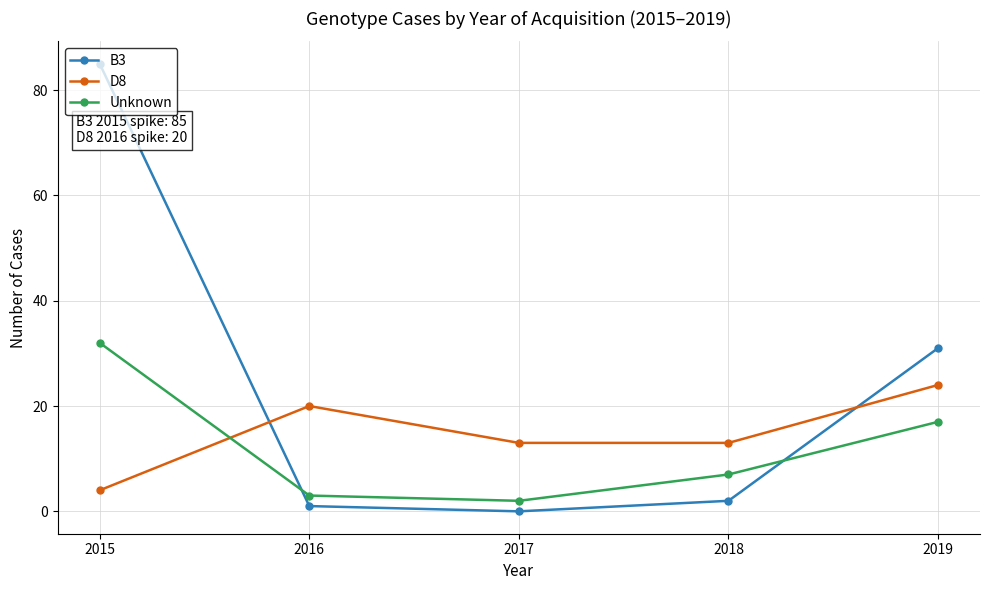

At which category does the chart reach its minimum across all series?

2017